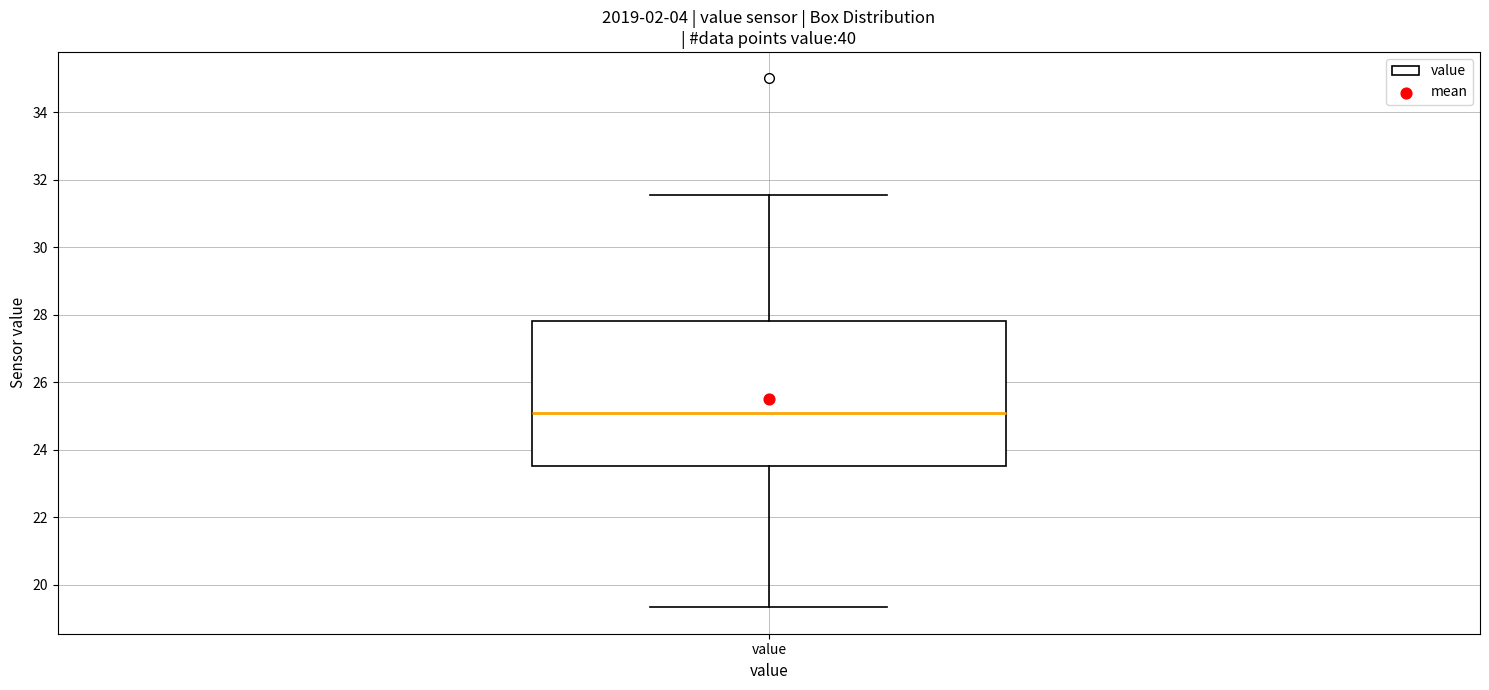

Where does the upper whisker of the box for value end on the y-axis? The values are not printed on the chart, so give them approximately, as read against the axis.

31.6